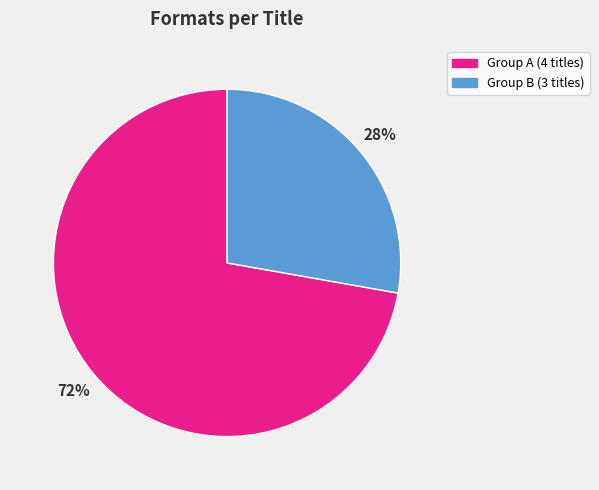

What is the majority slice?

Group A (4 titles)